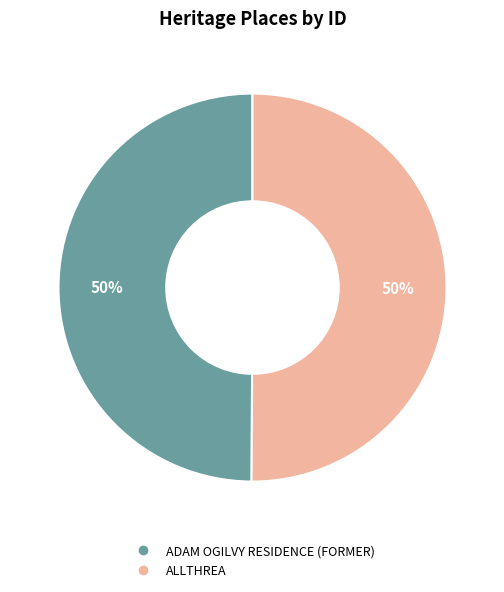

To the nearest percent, what is the combined percentage of ALLTHREA and ADAM OGILVY RESIDENCE (FORMER)?

100%